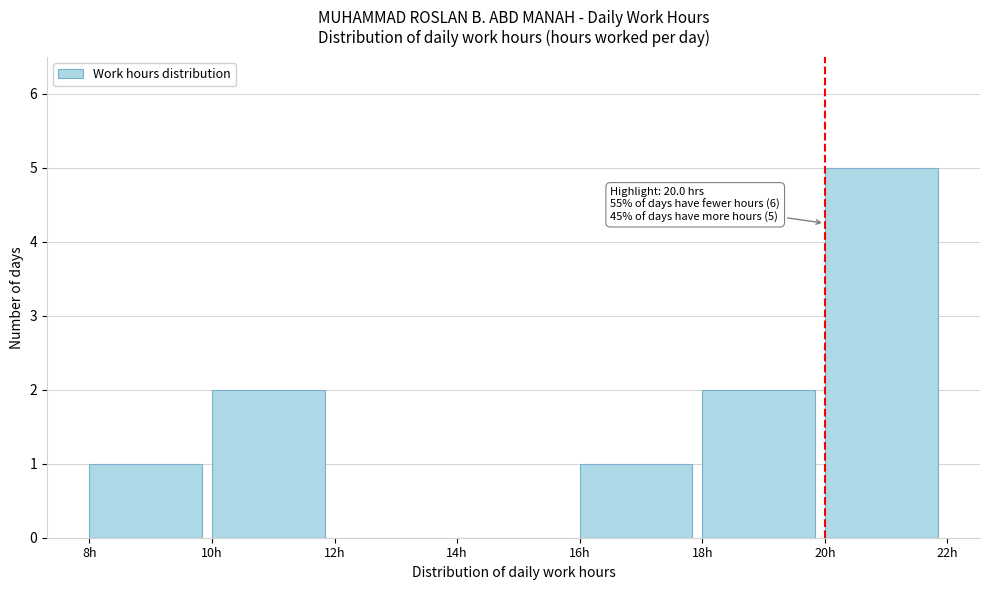

Over which range of the x-axis is the bar tallest?

20 to 22